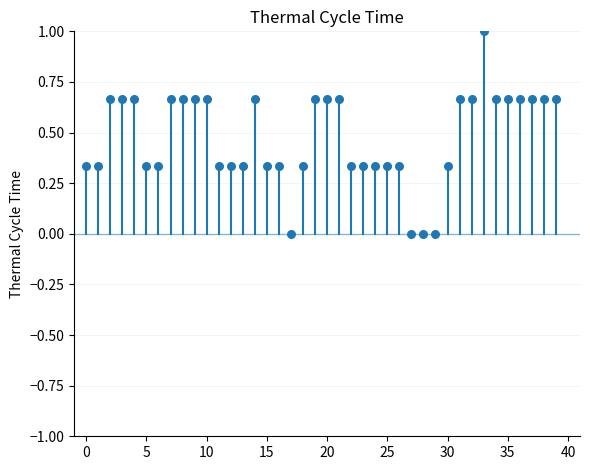

What is the range of Y values (max minus min)?

1.0